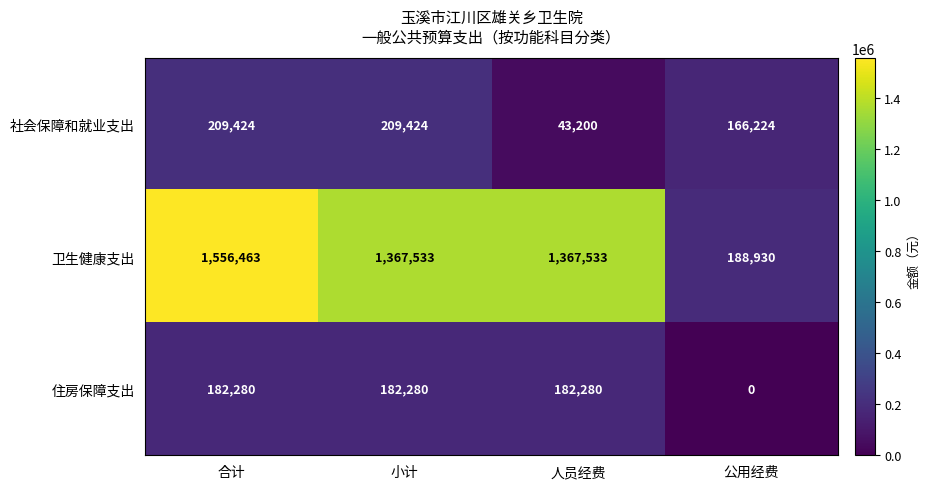

How many distinct data groups are displayed?

3